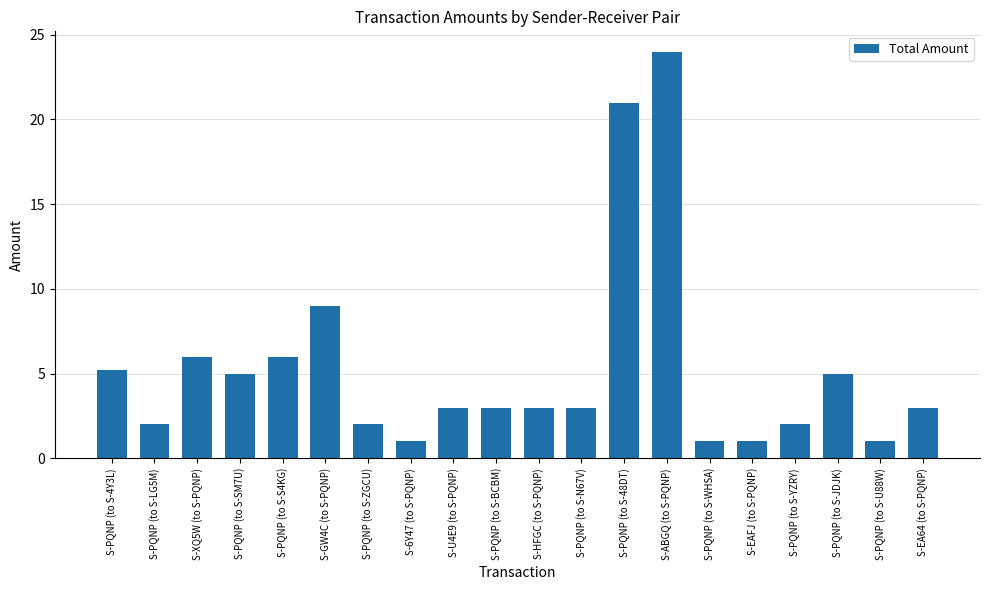

What is the label of the 11th bar from the left?

S-HFGC (to S-PQNP)